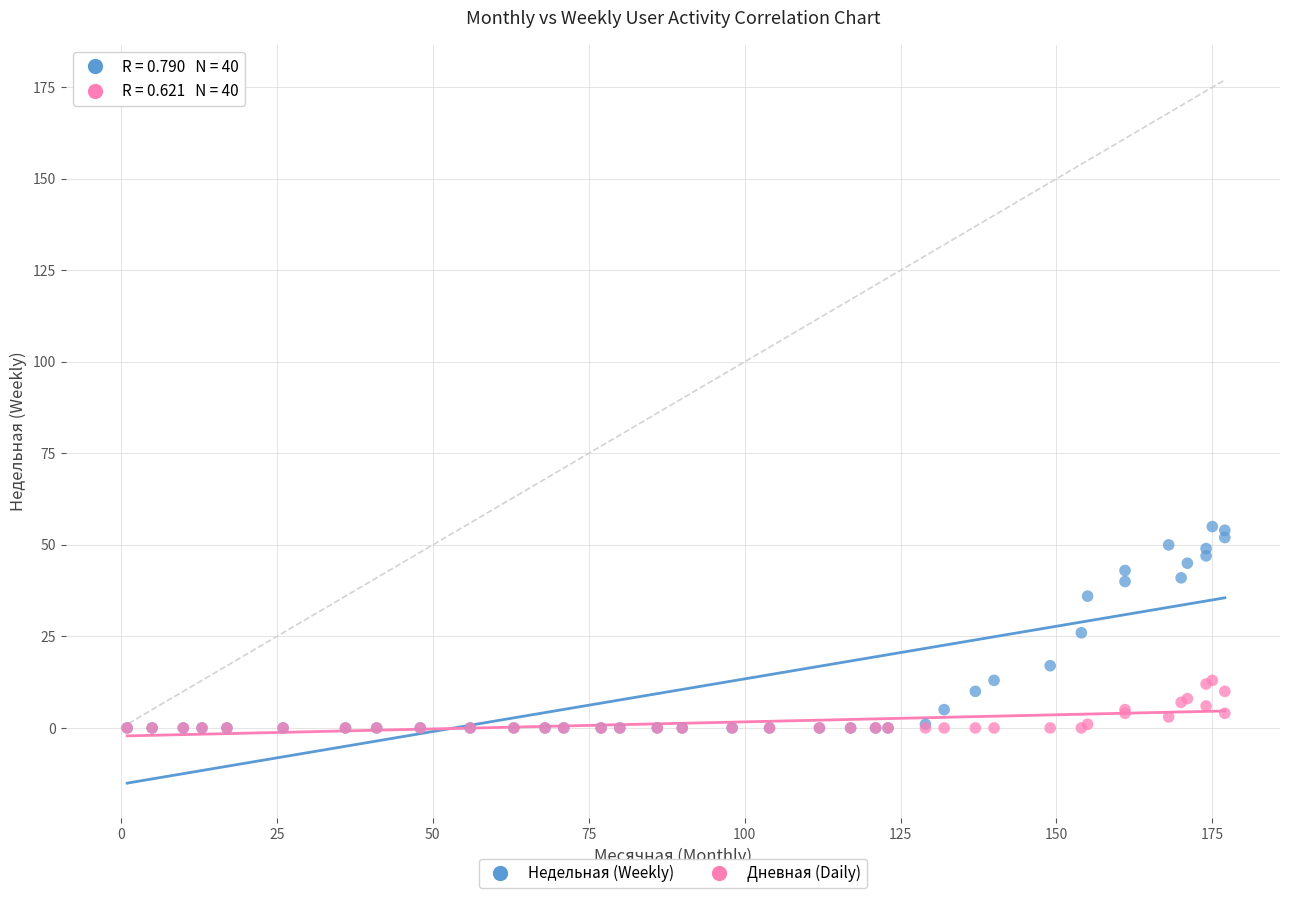

What are all the series names shown in the legend?

Недельная (Weekly), Дневная (Daily)